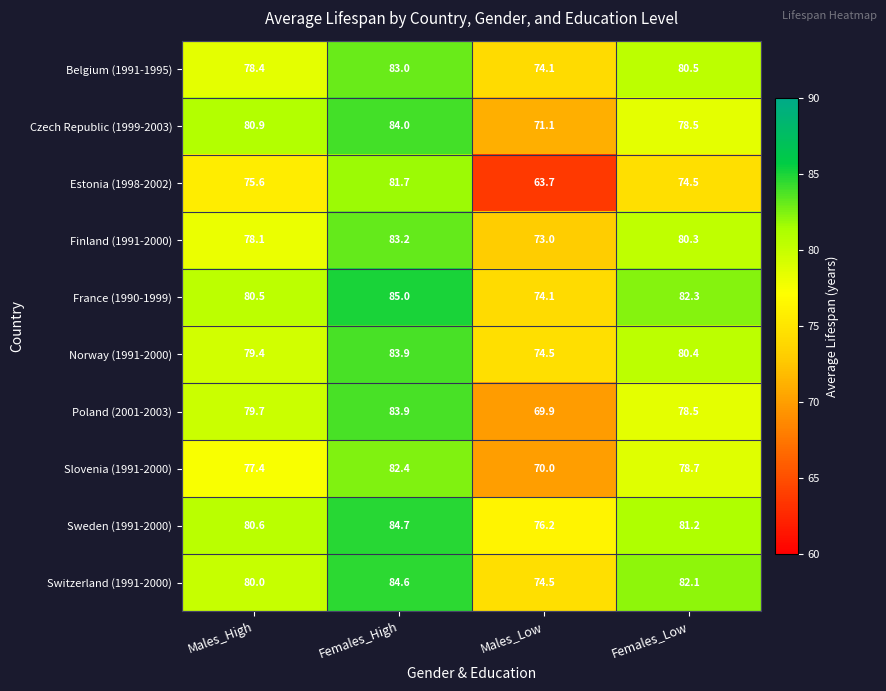

Which category has the highest value in the Czech Republic (1999-2003) series?

Females_High